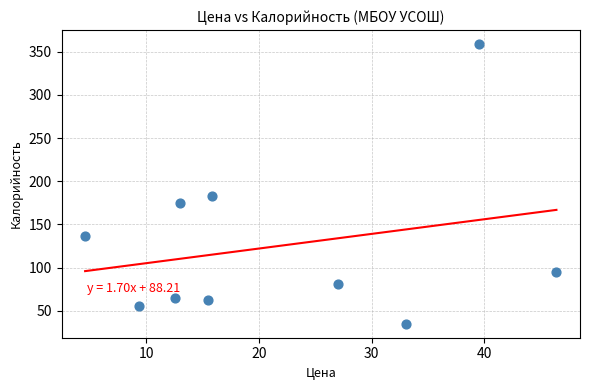

What is the average Y value?

125.0